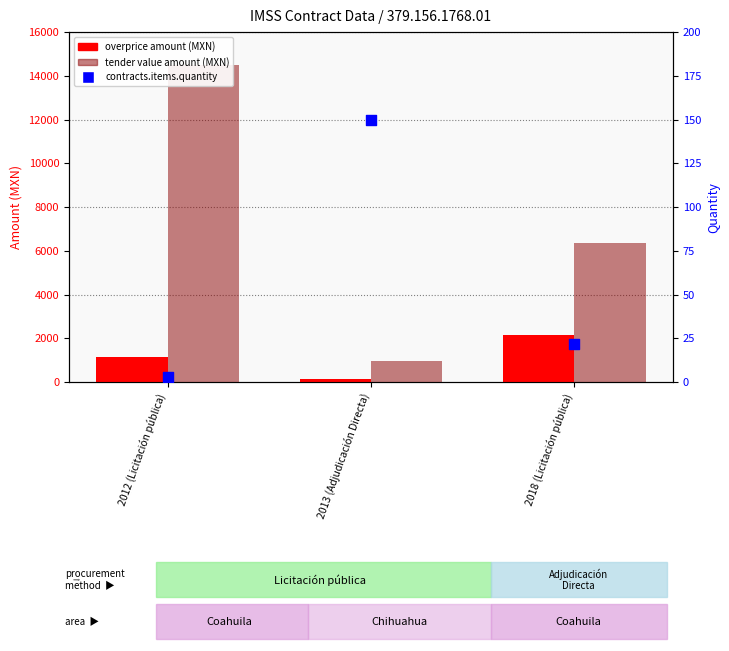

Which series reaches the maximum Y coordinate?

tender value amount (MXN)